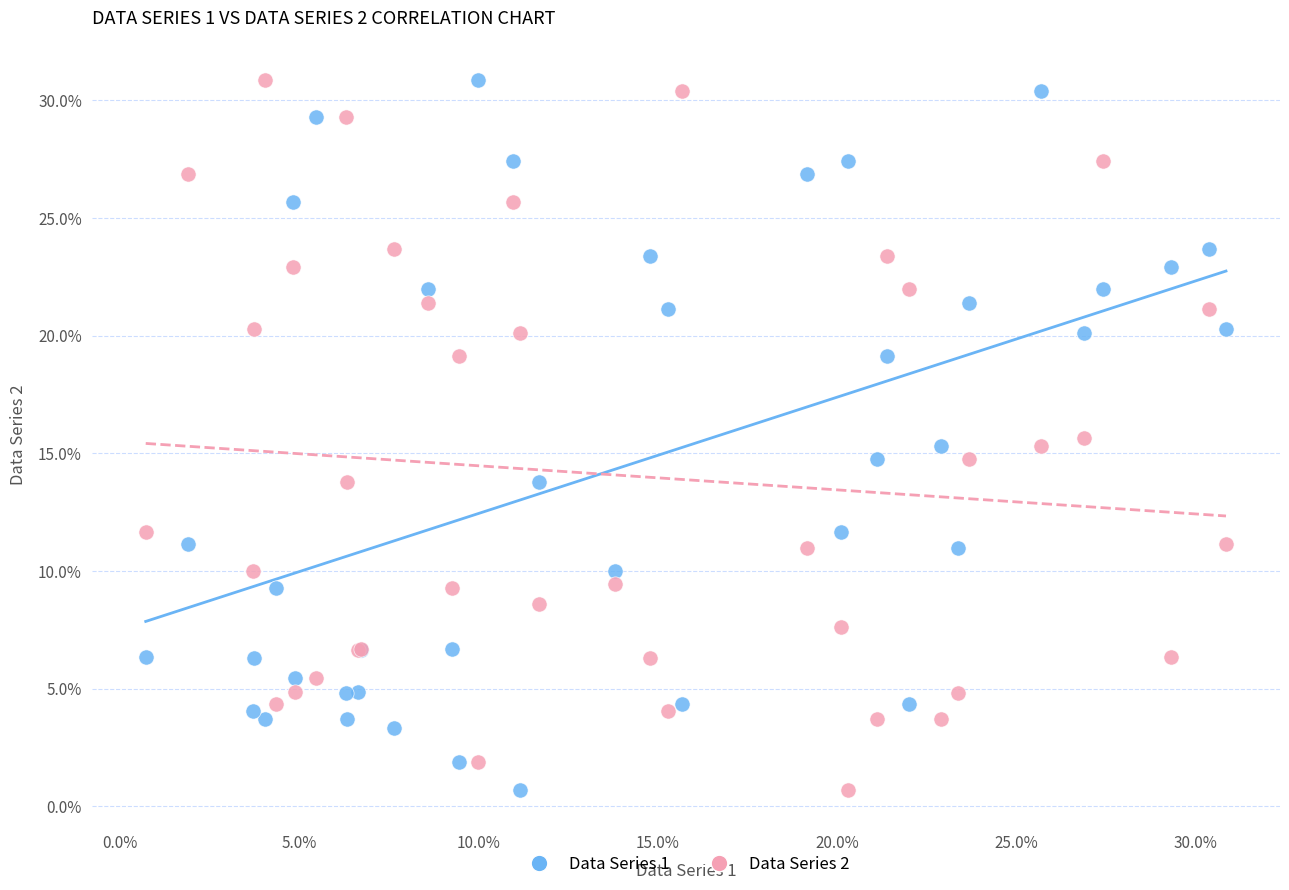

What are all the series names shown in the legend?

Data Series 1, Data Series 2